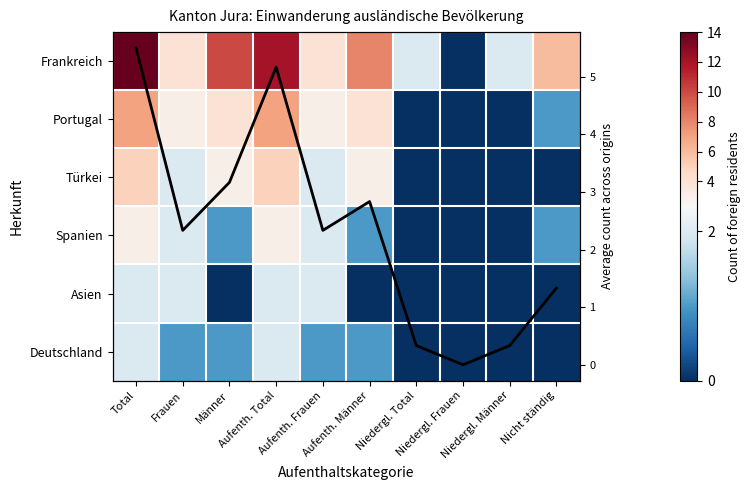

How many values in Portugal are above zero?

7